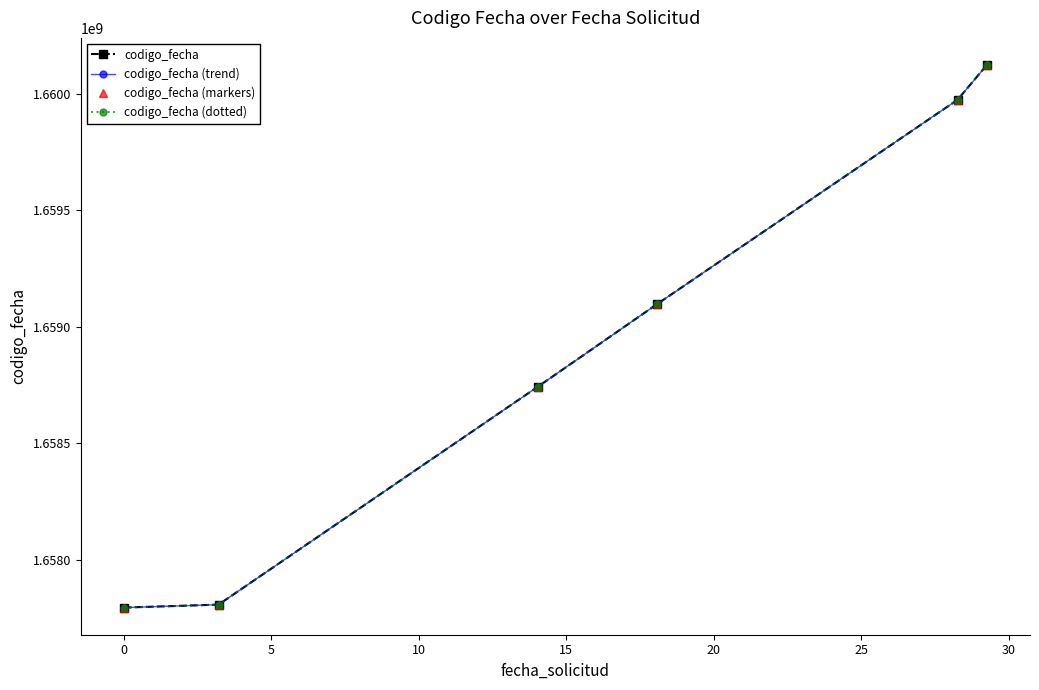

Does the chart have visible grid lines?

No